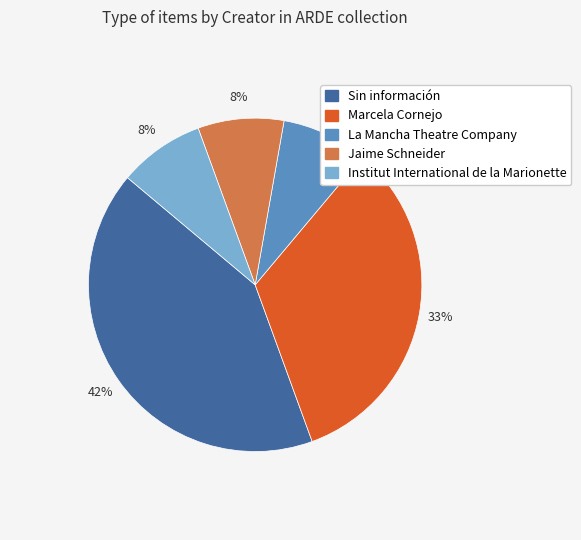

To the nearest percent, what is the average slice percentage?

20%